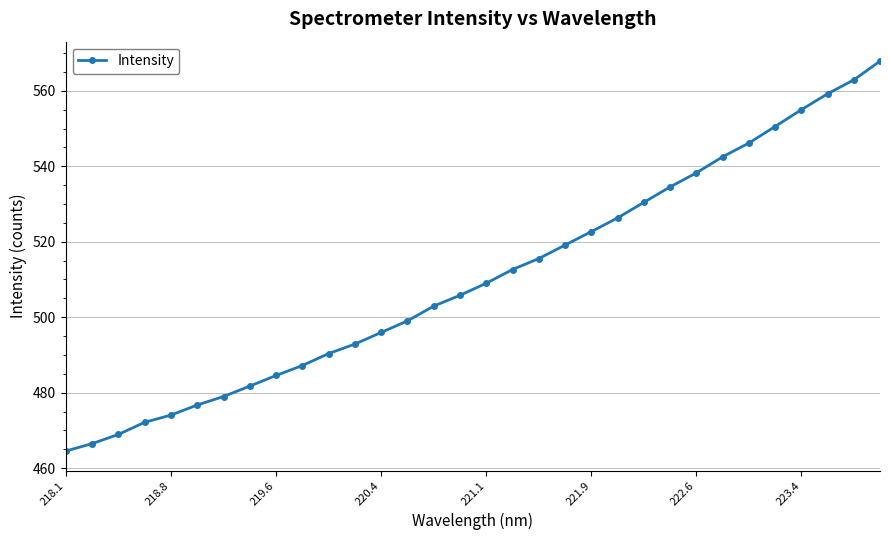

Reading right to left, transcribe all the data shown in this chart.

567.8	562.9	559.2	555.0	550.5	546.1	542.5	538.2	534.5	530.4	526.3	522.7	519.1	515.5	512.6	509.0	505.8	502.9	499.0	496.0	492.9	490.4	487.2	484.6	481.7	479.0	476.7	474.1	472.2	468.9	466.5	464.5